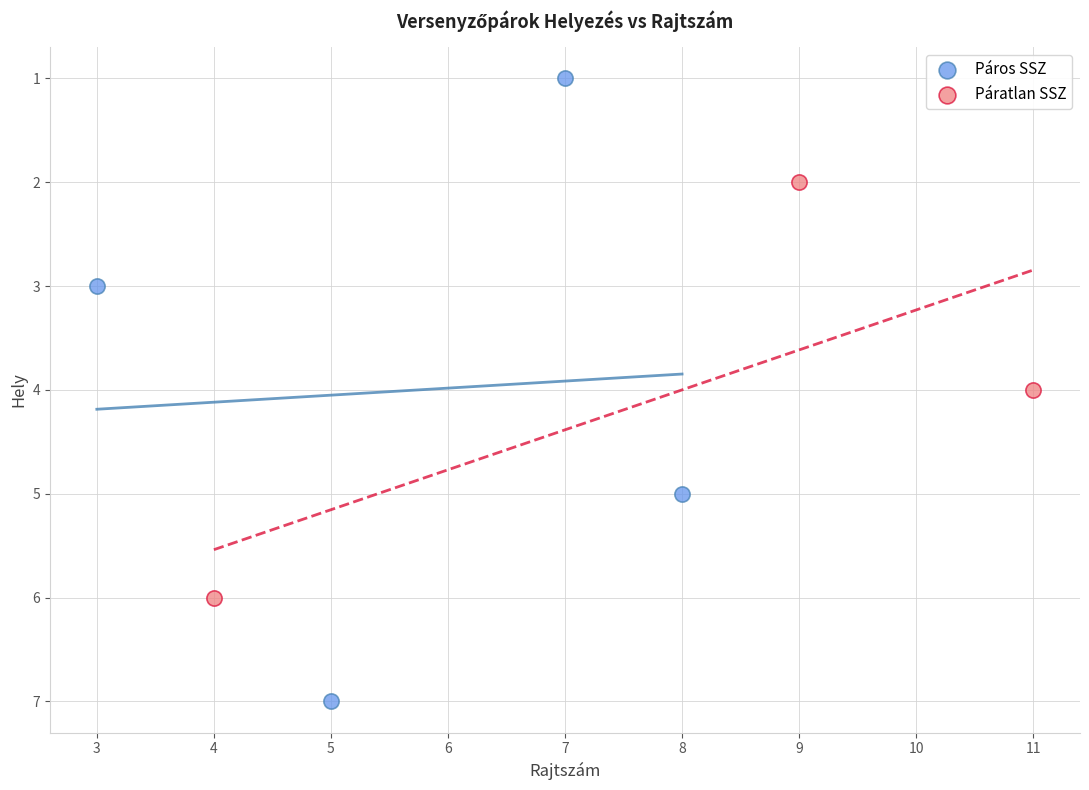

Which series has the largest Y range (max minus min)?

Páros SSZ